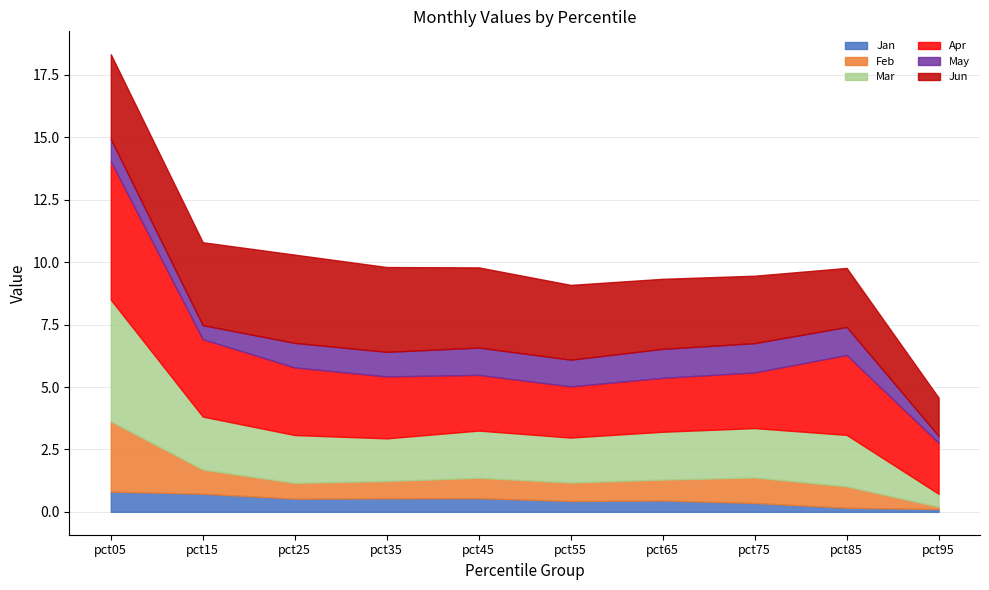

True or false: Jan has a value of 0.4 at pct55.

True